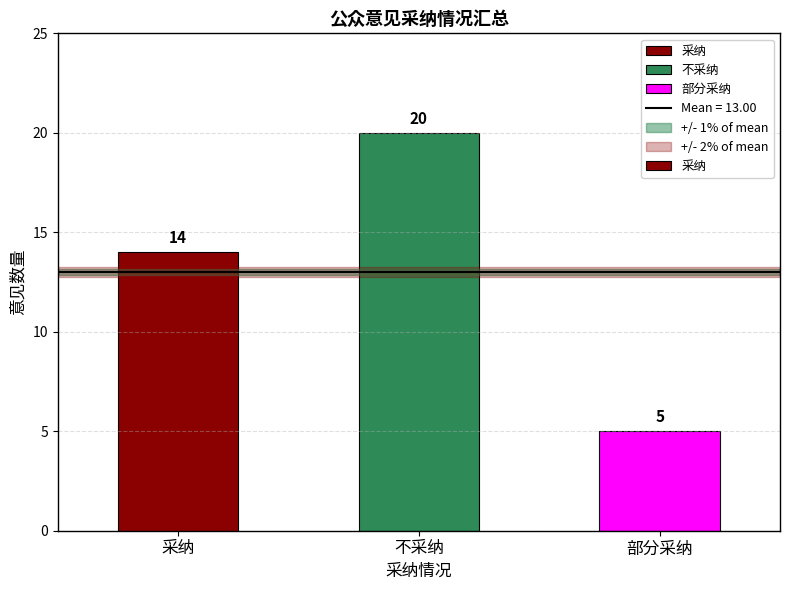

Reading left to right, list all the values displayed in this chart.

采纳=14	不采纳=20	部分采纳=5